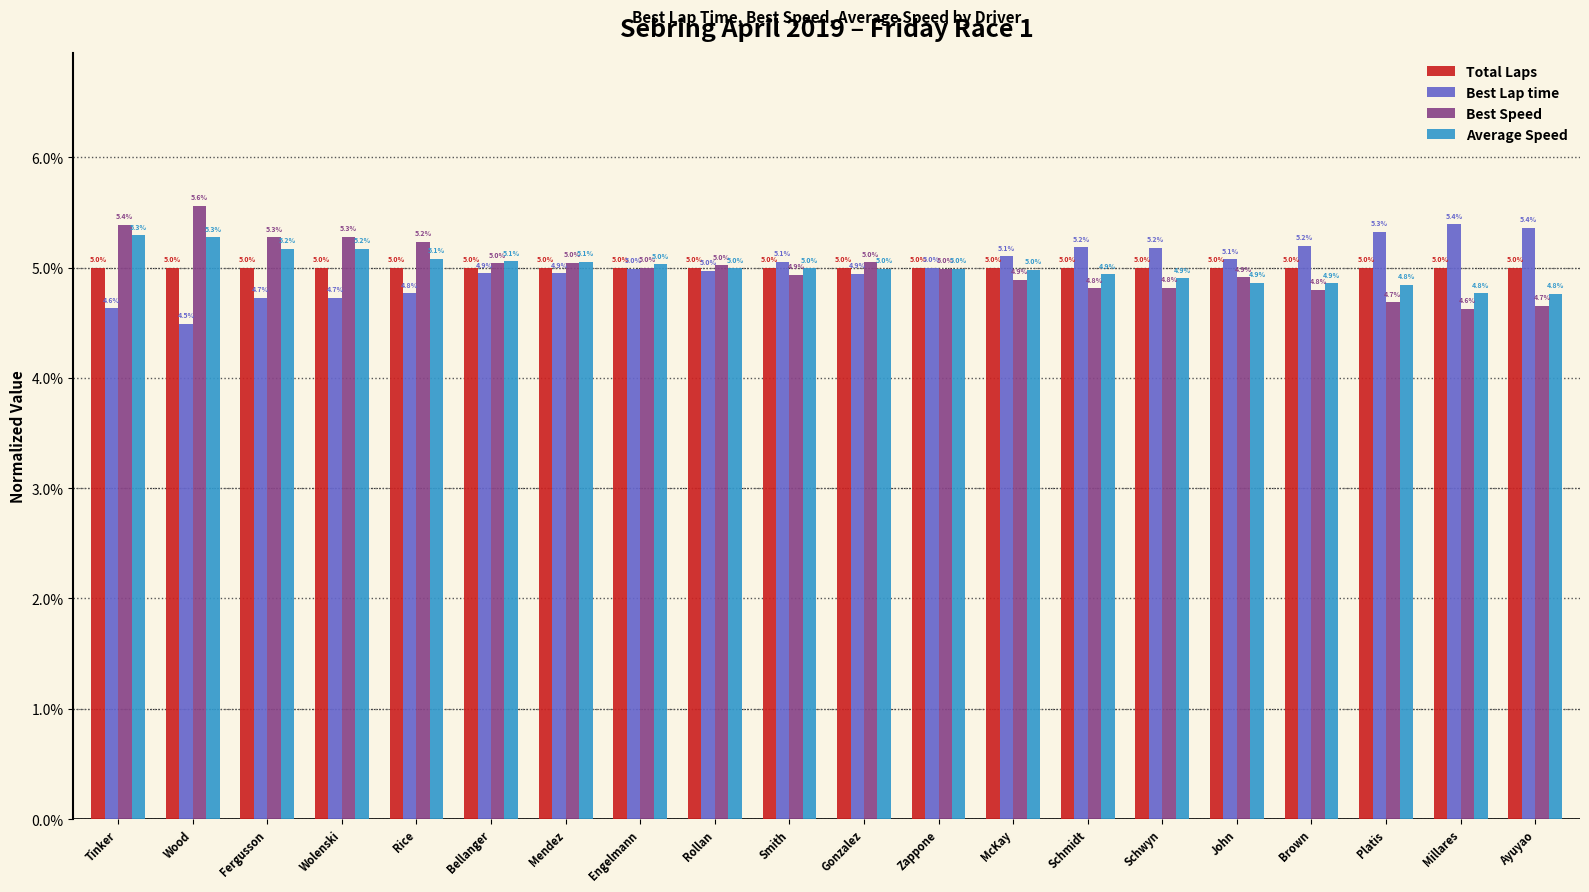

Which label corresponds to the smallest value in the chart?

Wood